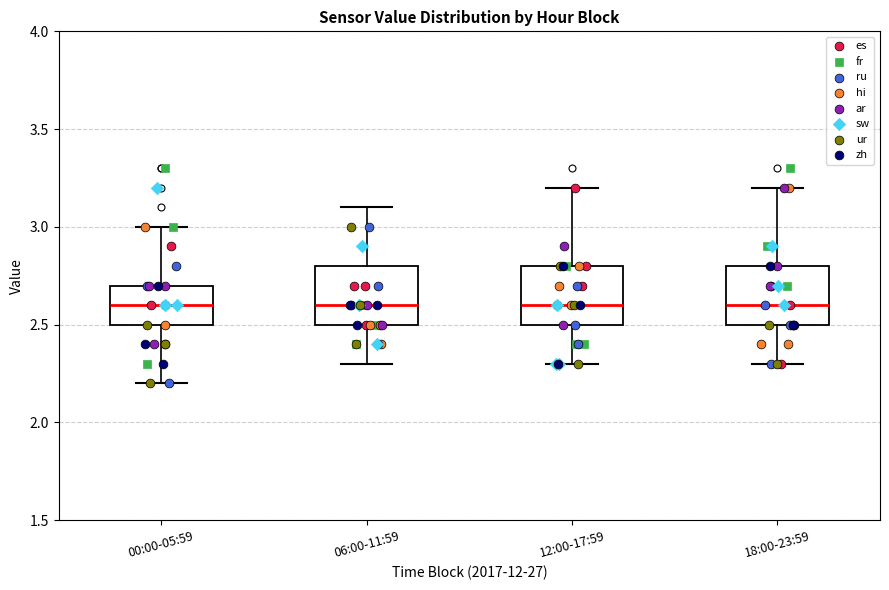

Where is the upper edge of the box for 18:00-23:59 on the y-axis? The values are not printed on the chart, so give them approximately, as read against the axis.

2.8